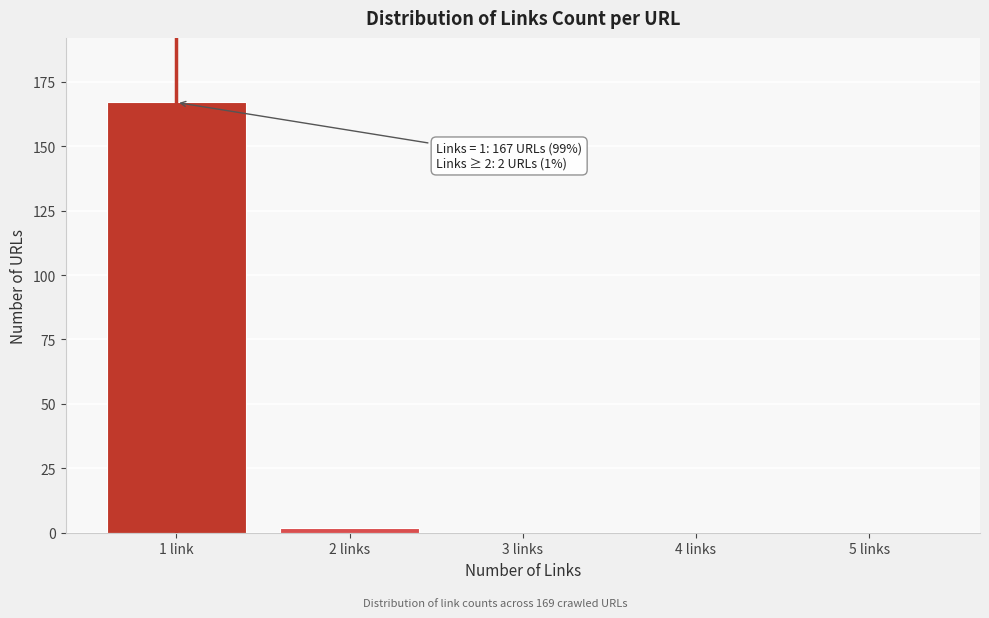

Reading left to right, list all the values displayed in this chart.

1 link=167	2 links=2	3 links=0	4 links=0	5 links=0